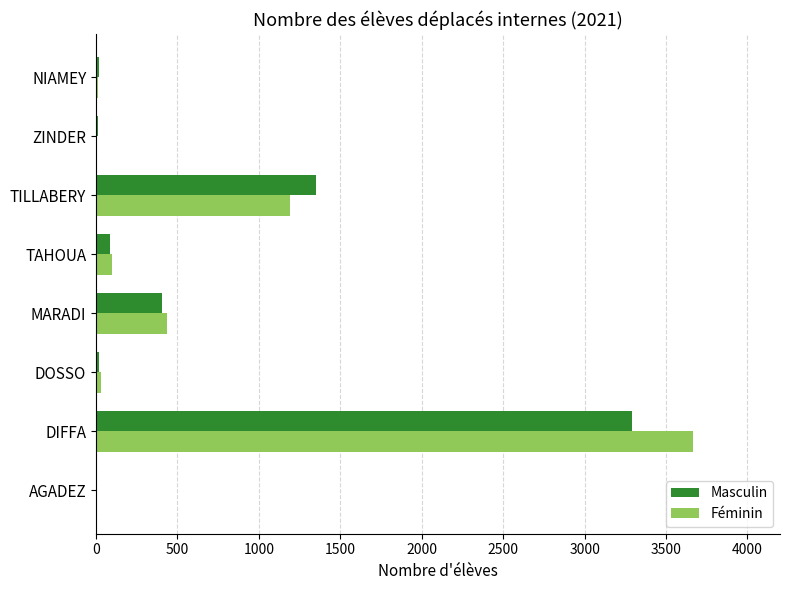

Count the number of data series in this chart.

2